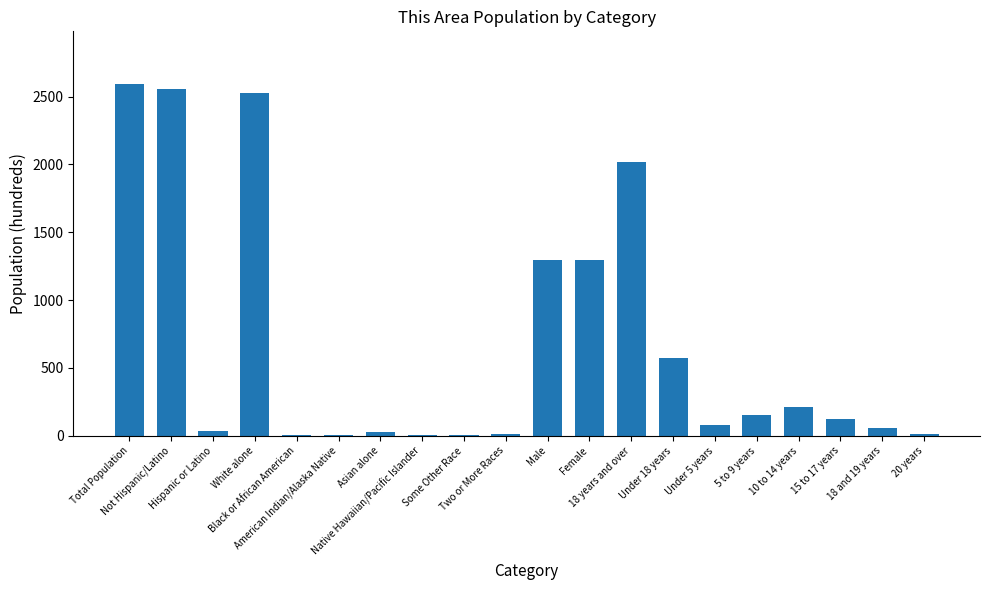

Are the bars horizontal?

No